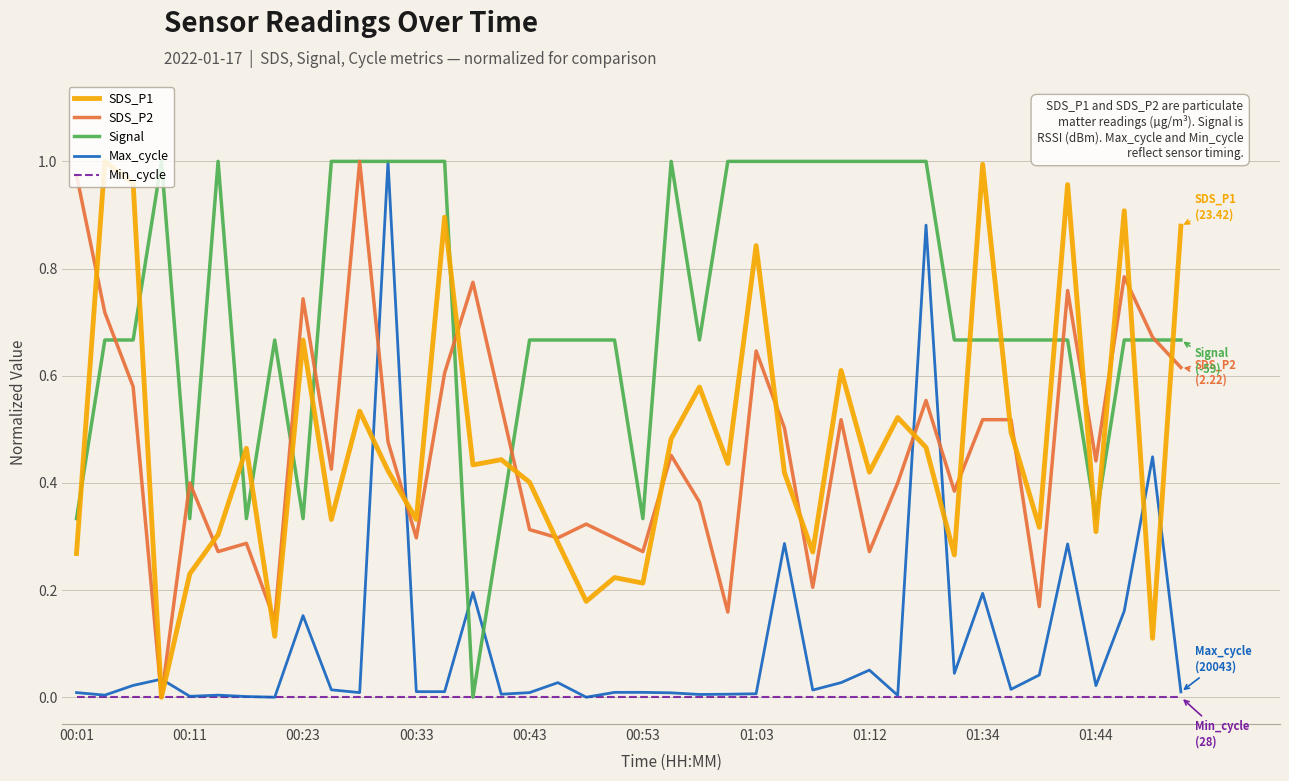

Which series has the largest total across all categories?

Signal